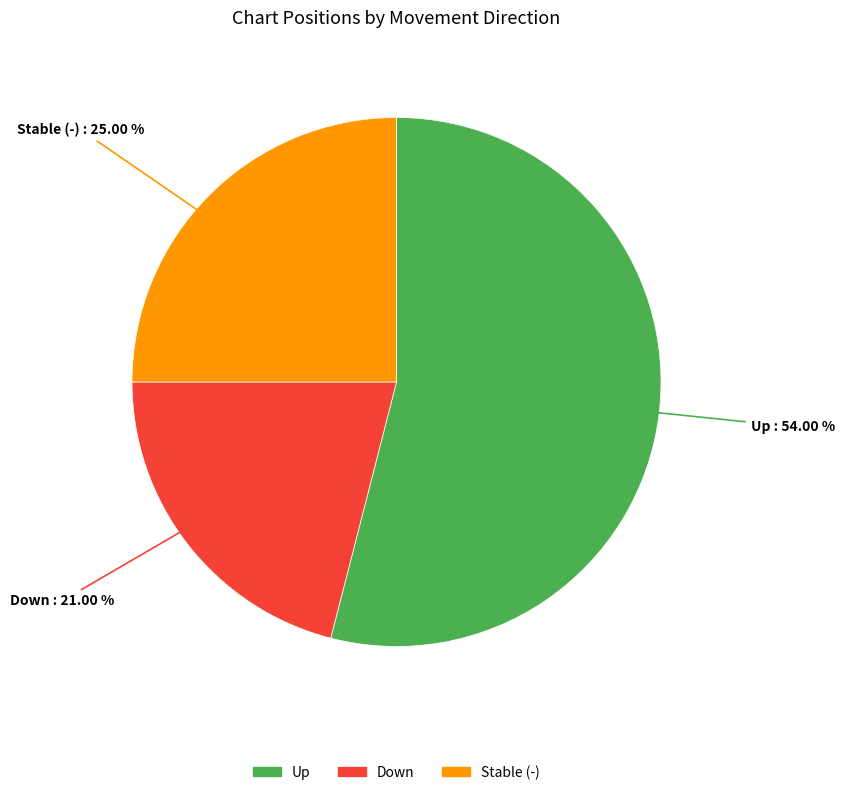

To the nearest percent, what is the average slice percentage?

33%